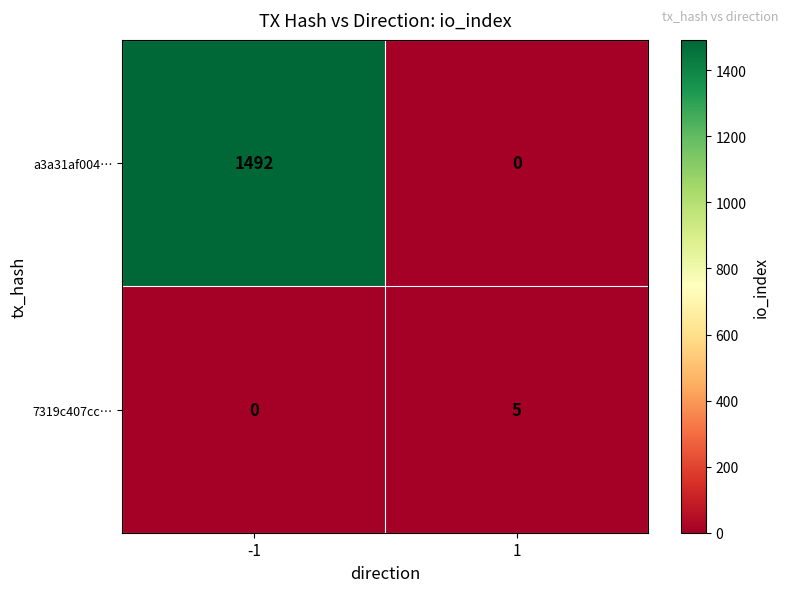

What is the greatest value displayed?

1492